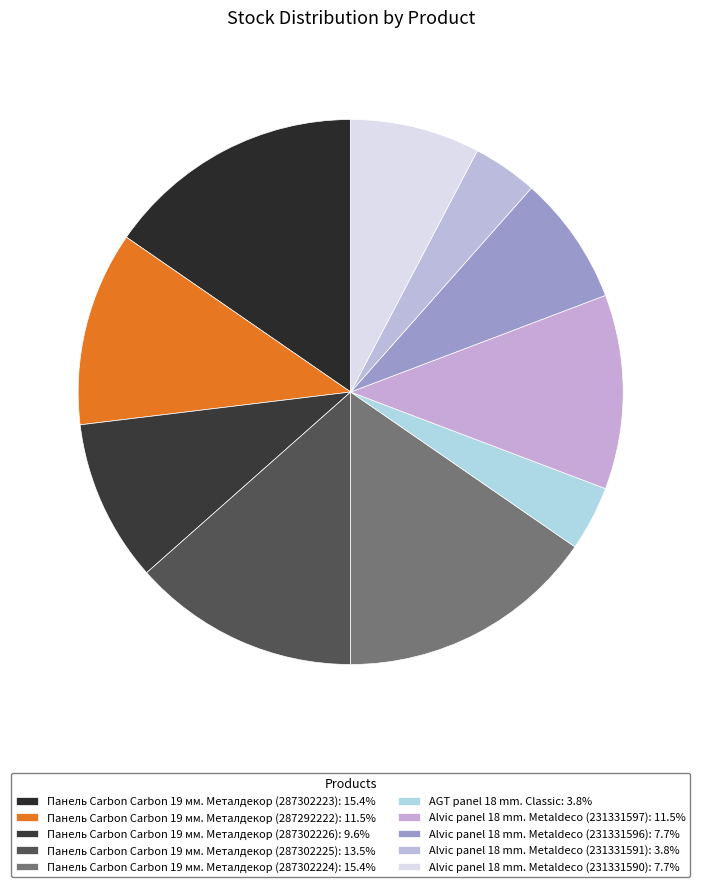

To the nearest percent, what is the combined percentage of Alvic panel 18 mm. Metaldeco (231331597) and AGT panel 18 mm. Classic?

15%